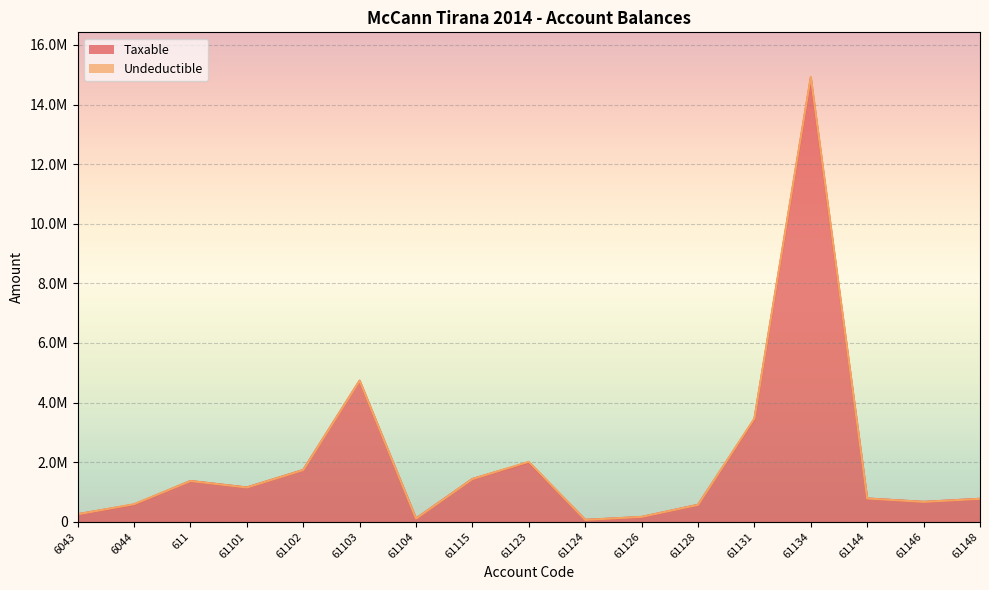

What is the greatest value displayed?

14887859.8